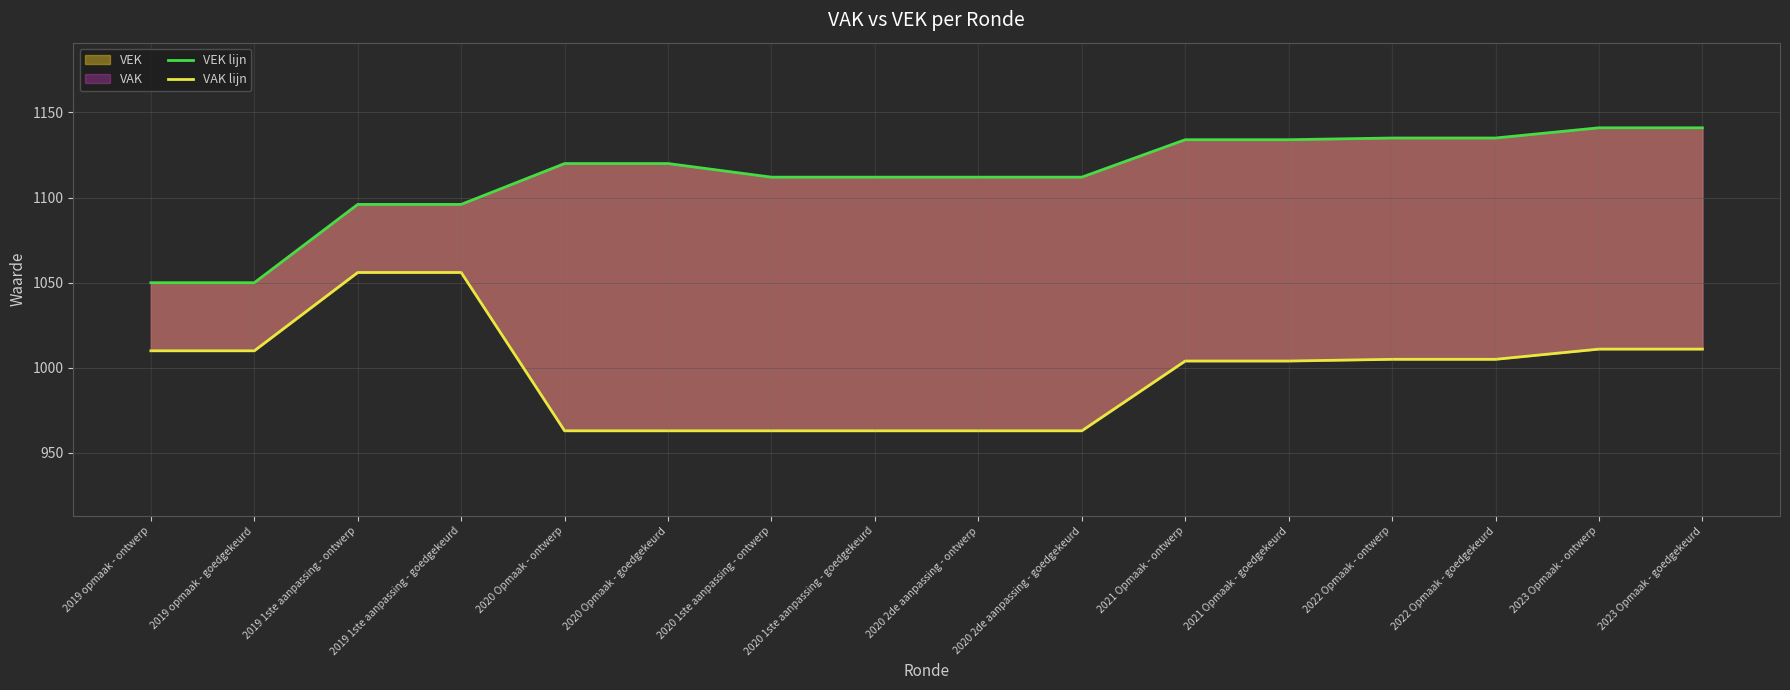

Is the value of VAK lijn at 2020 1ste aanpassing - goedgekeurd greater than the value of VEK lijn at 2020 2de aanpassing - ontwerp?

No